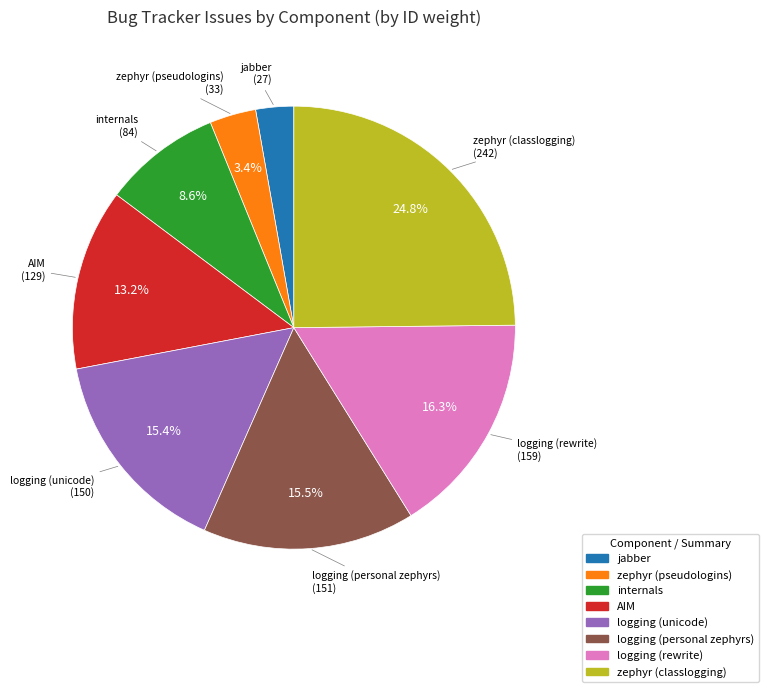

Which has a higher value, zephyr (classlogging) or jabber?

zephyr (classlogging)